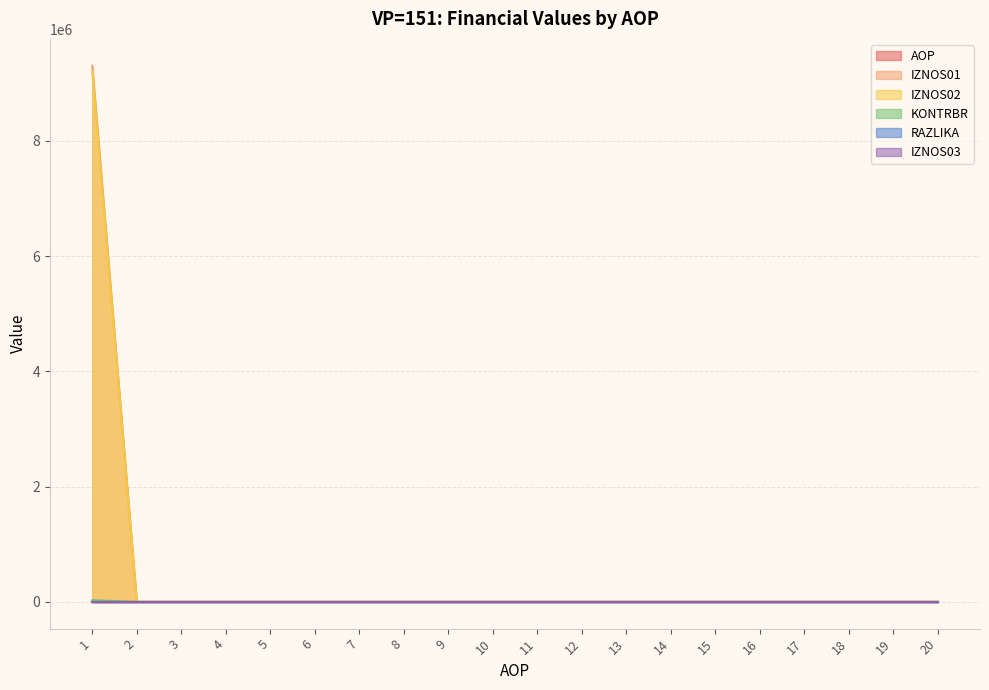

What is the greatest value displayed?

9302101.0